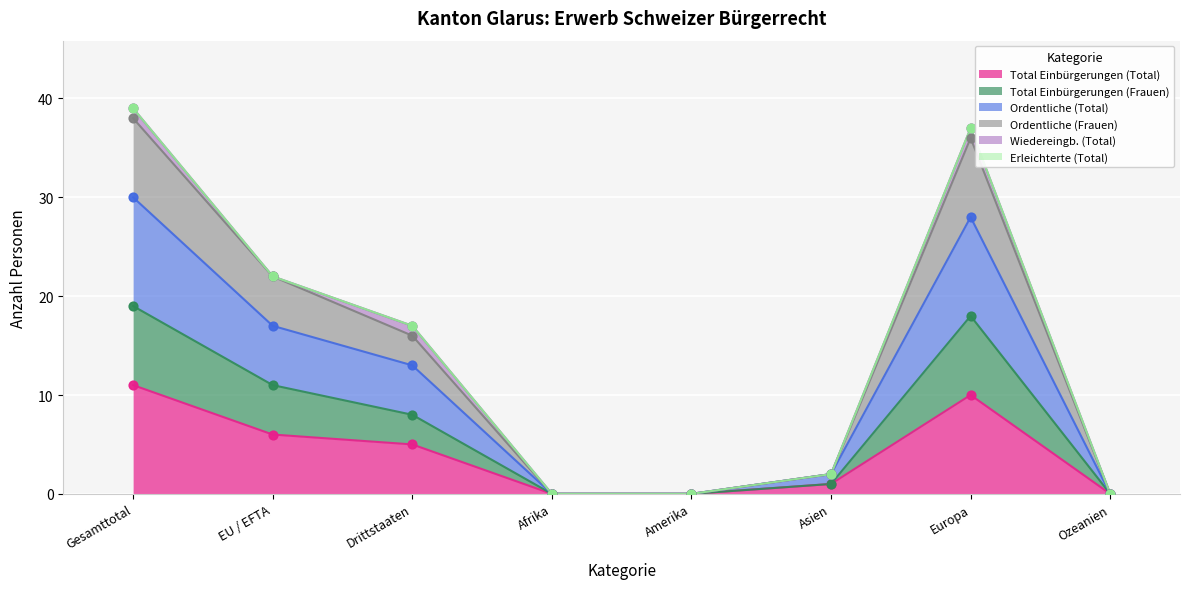

The Total Einbürgerungen (Total) series shows 6 at EU / EFTA. True or false?

True